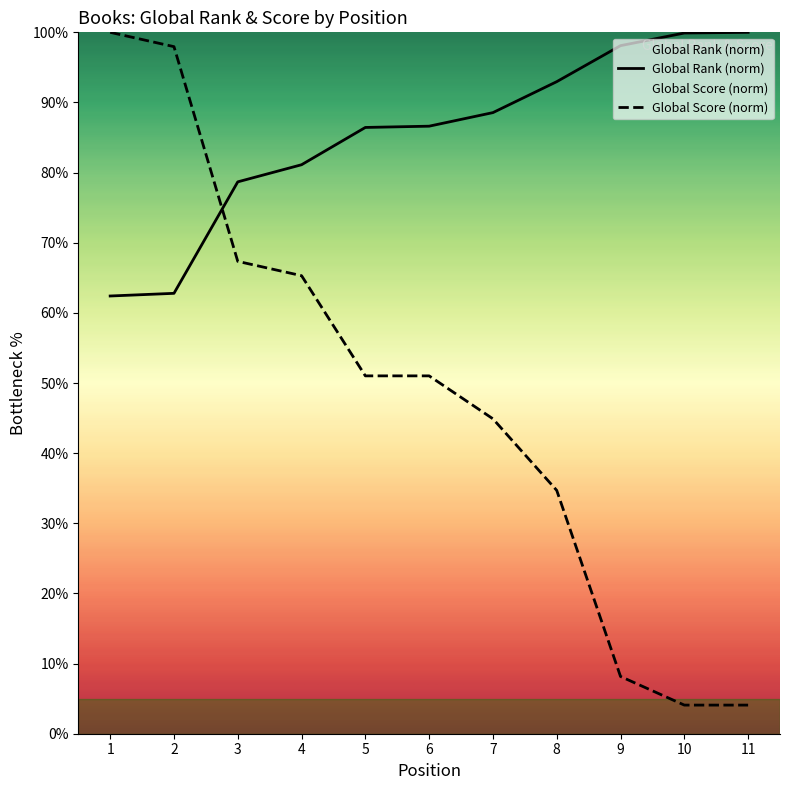

What value does the Global Score series have at 1?

100.0